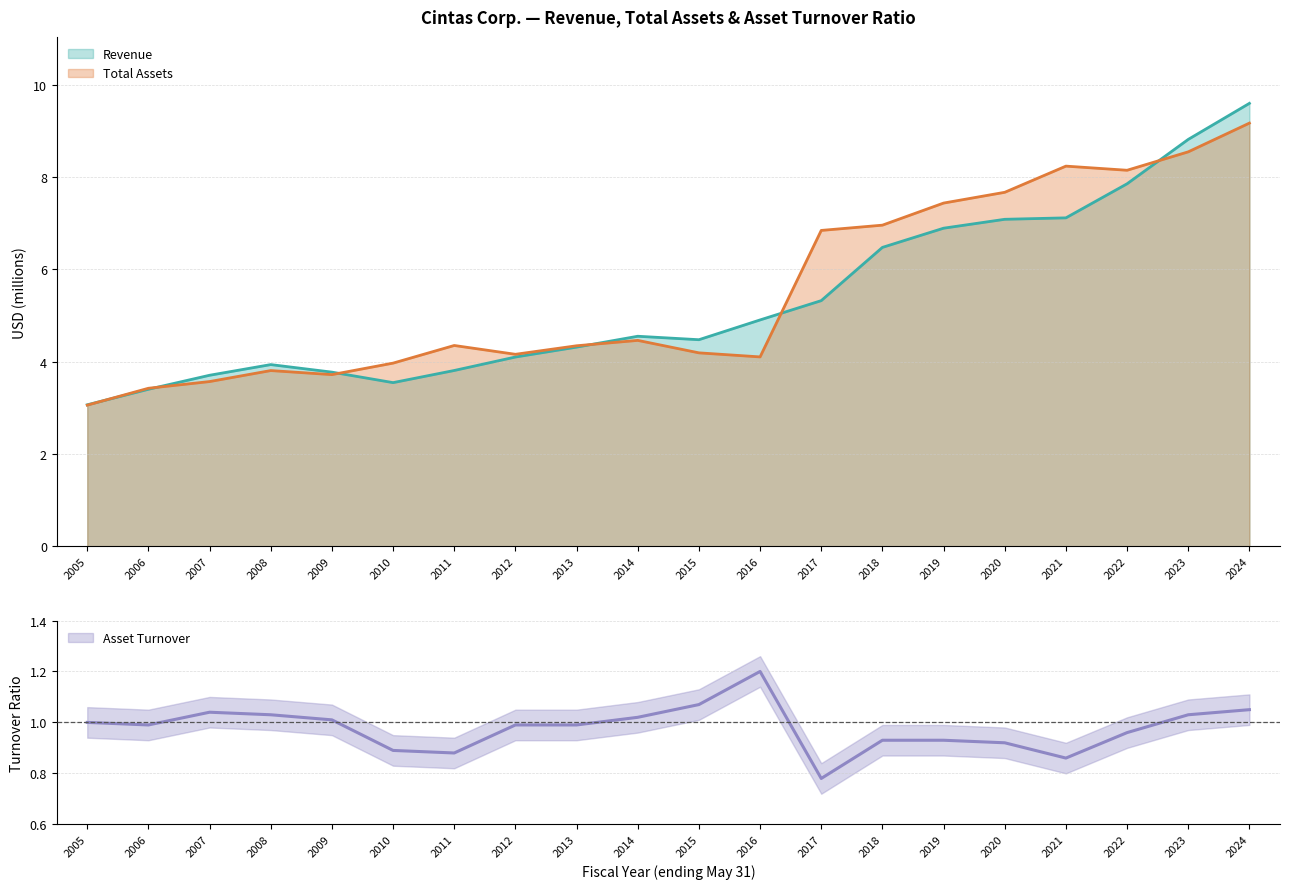

What is the value of the Total Assets point at the 5th from the left?

3.7